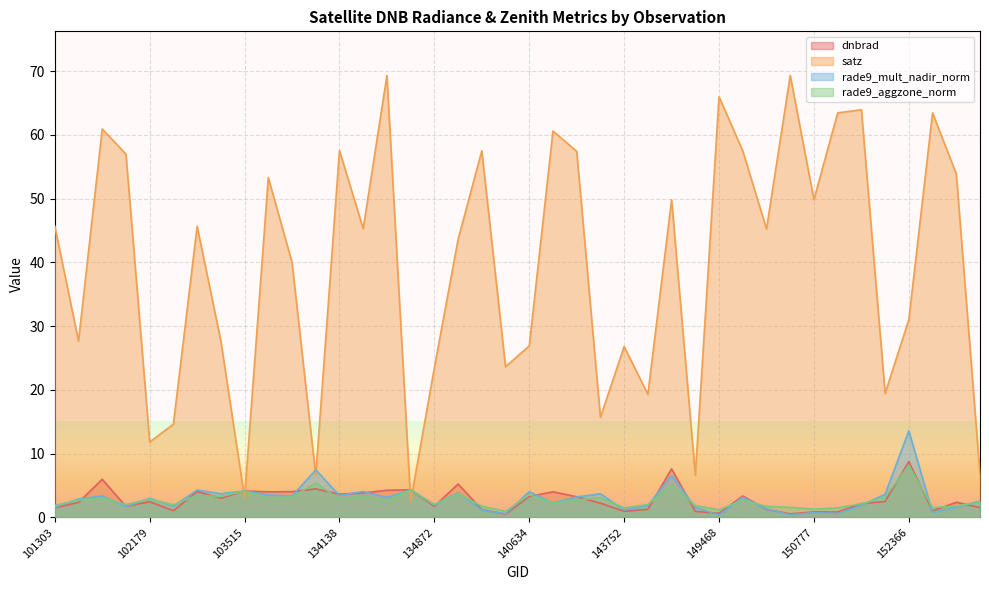

Reading left to right, extract all data points from this chart.

dnbrad: 1.5	2.3	6.0	1.7	2.5	1.0	4.0	3.0	4.1	4.0	4.0	4.5	3.6	3.8	4.2	4.3	1.7	5.2	1.2	0.5	3.3	4.0	3.2	2.2	0.9	1.3	7.6	0.9	0.6	3.3	1.2	0.5	0.8	0.8	2.1	2.5	8.7	1.0	2.4	1.5
satz: 45.7	27.7	60.9	57.0	11.8	14.6	45.7	27.7	3.0	53.3	40.0	6.5	57.6	45.3	69.3	2.5	23.5	43.6	57.5	23.6	26.9	60.6	57.4	15.7	26.8	19.3	49.8	6.6	66.0	57.5	45.3	69.3	49.9	63.5	64.0	19.4	31.0	63.5	53.9	6.8
rade9_mult_nadir_norm: 1.6	2.9	3.4	1.7	3.0	1.7	4.3	3.7	4.1	3.5	3.3	7.4	3.4	4.1	3.1	4.3	1.9	3.9	1.2	0.6	4.0	2.3	3.2	3.7	1.2	1.8	6.6	1.5	0.4	3.1	1.3	0.4	0.7	0.6	1.9	3.6	13.6	0.7	1.6	2.5
rade9_aggzone_norm: 1.9	2.7	3.0	2.0	2.9	2.0	3.5	3.3	4.1	3.0	3.2	5.4	2.8	3.4	2.6	4.3	2.0	3.7	1.7	0.9	3.5	2.3	2.7	3.1	1.5	2.0	5.1	1.9	1.2	2.7	1.7	1.6	1.3	1.5	2.1	3.2	8.2	1.5	1.7	2.5